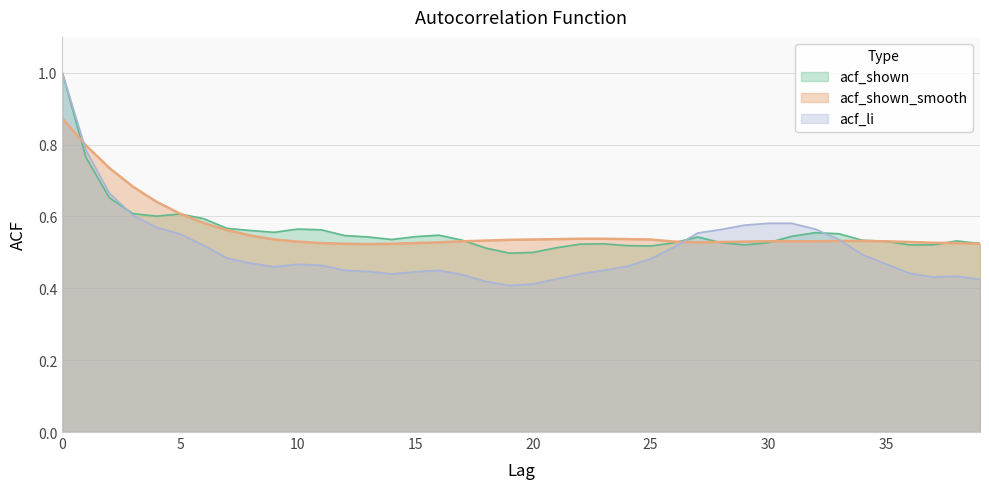

Reading right to left, what are all the values shown in this chart?

acf_shown: 0.5	0.5	0.5	0.5	0.5	0.5	0.6	0.6	0.5	0.5	0.5	0.5	0.5	0.5	0.5	0.5	0.5	0.5	0.5	0.5	0.5	0.5	0.5	0.5	0.5	0.5	0.5	0.5	0.6	0.6	0.6	0.6	0.6	0.6	0.6	0.6	0.6	0.7	0.8	1.0
acf_shown_smooth: 0.5	0.5	0.5	0.5	0.5	0.5	0.5	0.5	0.5	0.5	0.5	0.5	0.5	0.5	0.5	0.5	0.5	0.5	0.5	0.5	0.5	0.5	0.5	0.5	0.5	0.5	0.5	0.5	0.5	0.5	0.5	0.5	0.6	0.6	0.6	0.6	0.7	0.7	0.8	0.9
acf_li: 0.4	0.4	0.4	0.4	0.5	0.5	0.5	0.6	0.6	0.6	0.6	0.6	0.6	0.5	0.5	0.5	0.5	0.4	0.4	0.4	0.4	0.4	0.4	0.5	0.4	0.4	0.4	0.5	0.5	0.5	0.5	0.5	0.5	0.5	0.6	0.6	0.6	0.7	0.8	1.0